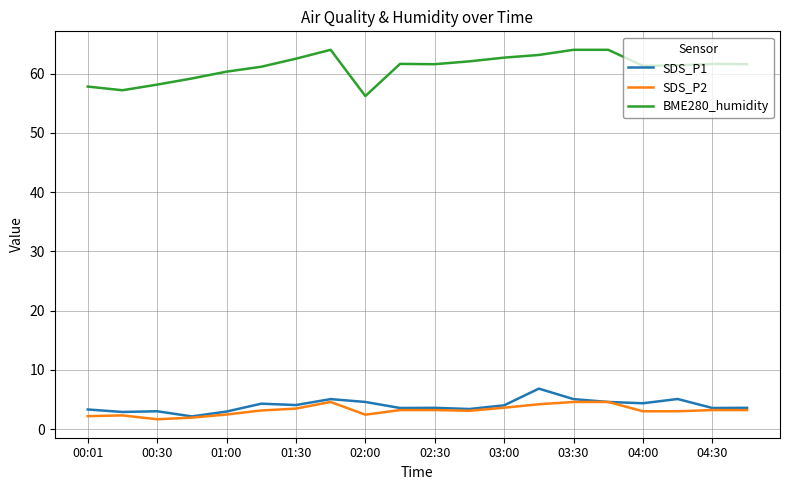

Which series has the largest total across all categories?

BME280_humidity